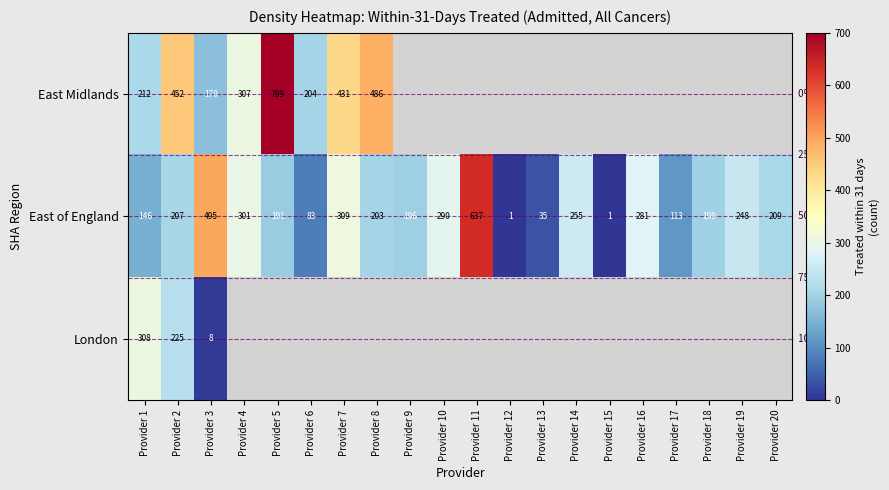

What is the highest value of the East of England series?

637